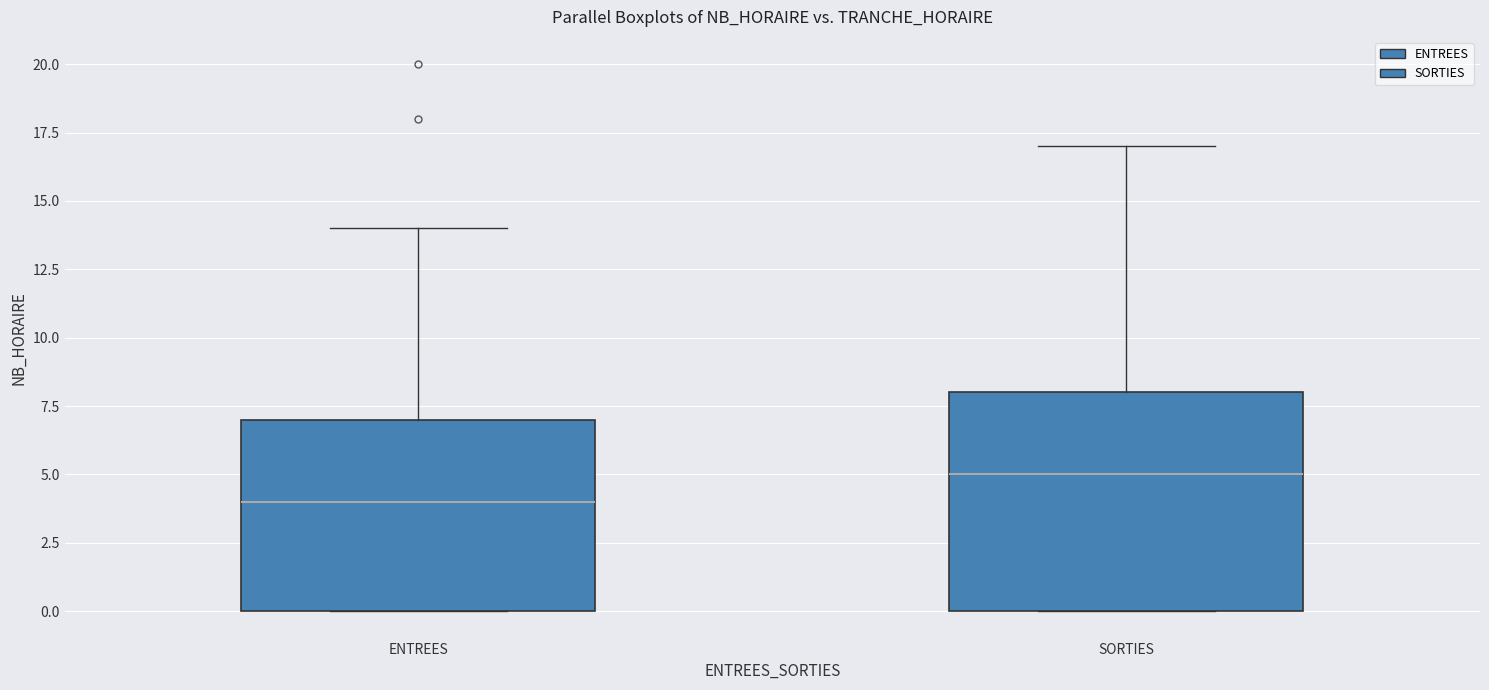

Reading left to right, read every box against the y-axis: the position of its median line, the range the box covers, and the ends of its whiskers. The values are not printed on the chart, so give them approximately, as read against the axis.

ENTREES: median 4, box 0 to 7, whiskers 0 to 14
SORTIES: median 5, box 0 to 8, whiskers 0 to 17